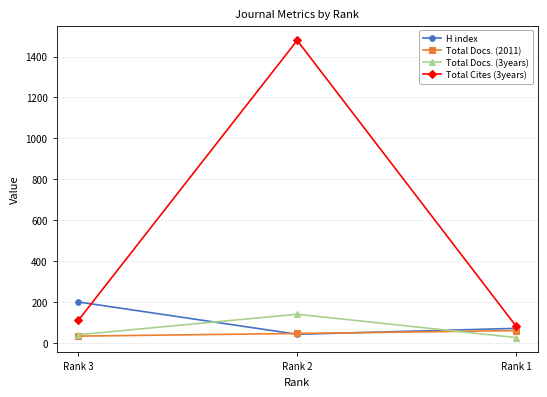

At how many categories does at least one series exceed 374?

1